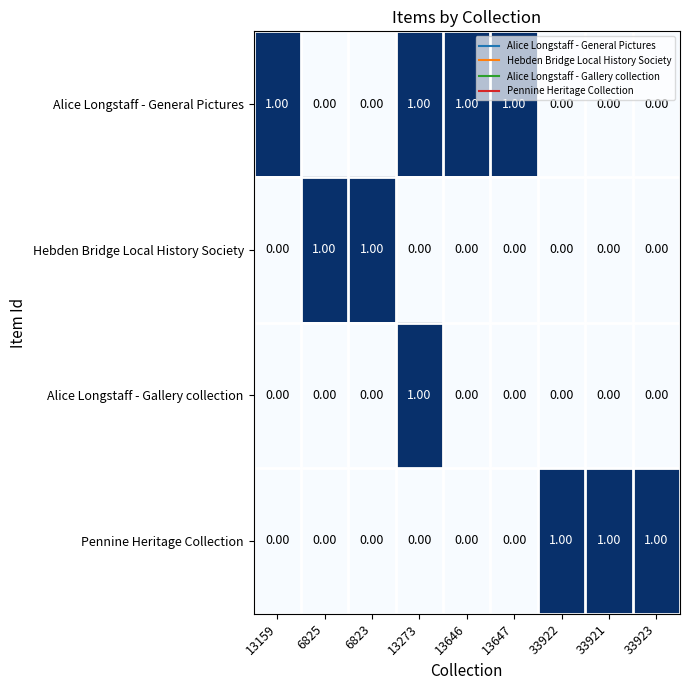

Which series has the largest total across all categories?

Alice Longstaff - General Pictures